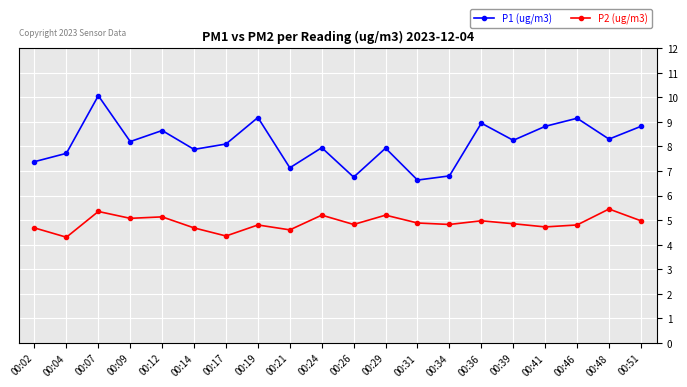

What is the sum of the P1 (ug/m3) values at 00:39 and 00:14?

16.1